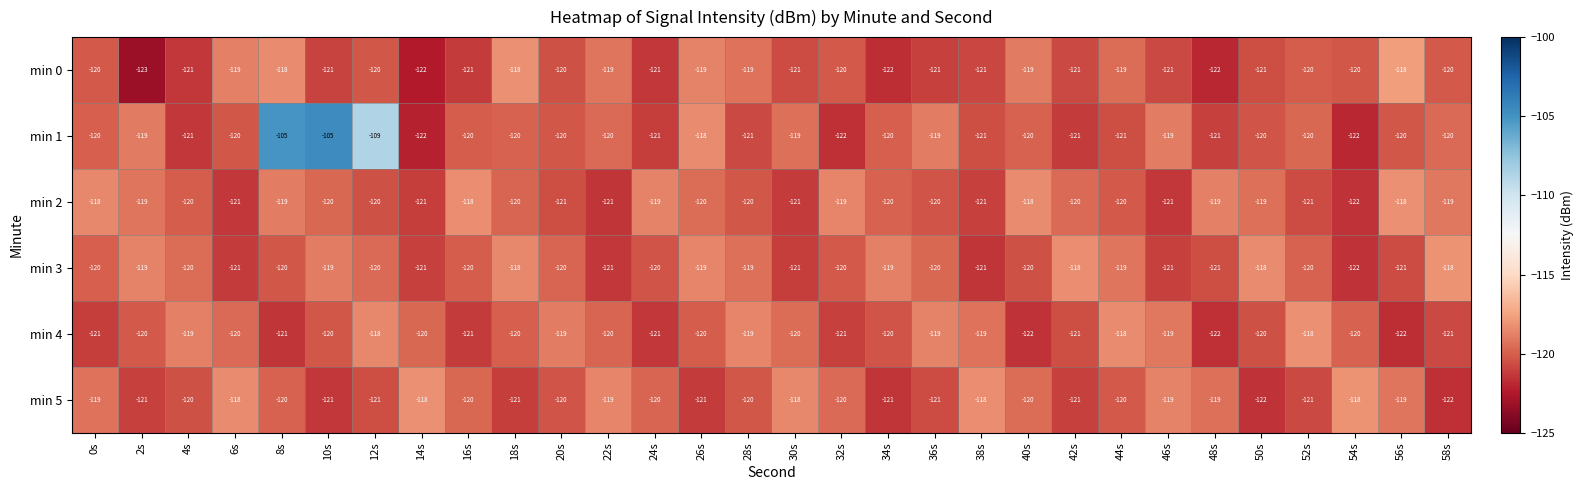

What is the approximate value of min 5 at 58s?

-122